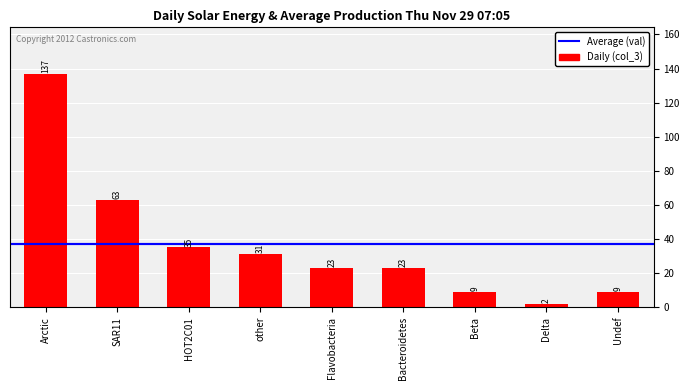

Which has a higher value, Bacteroidetes or Delta?

Bacteroidetes